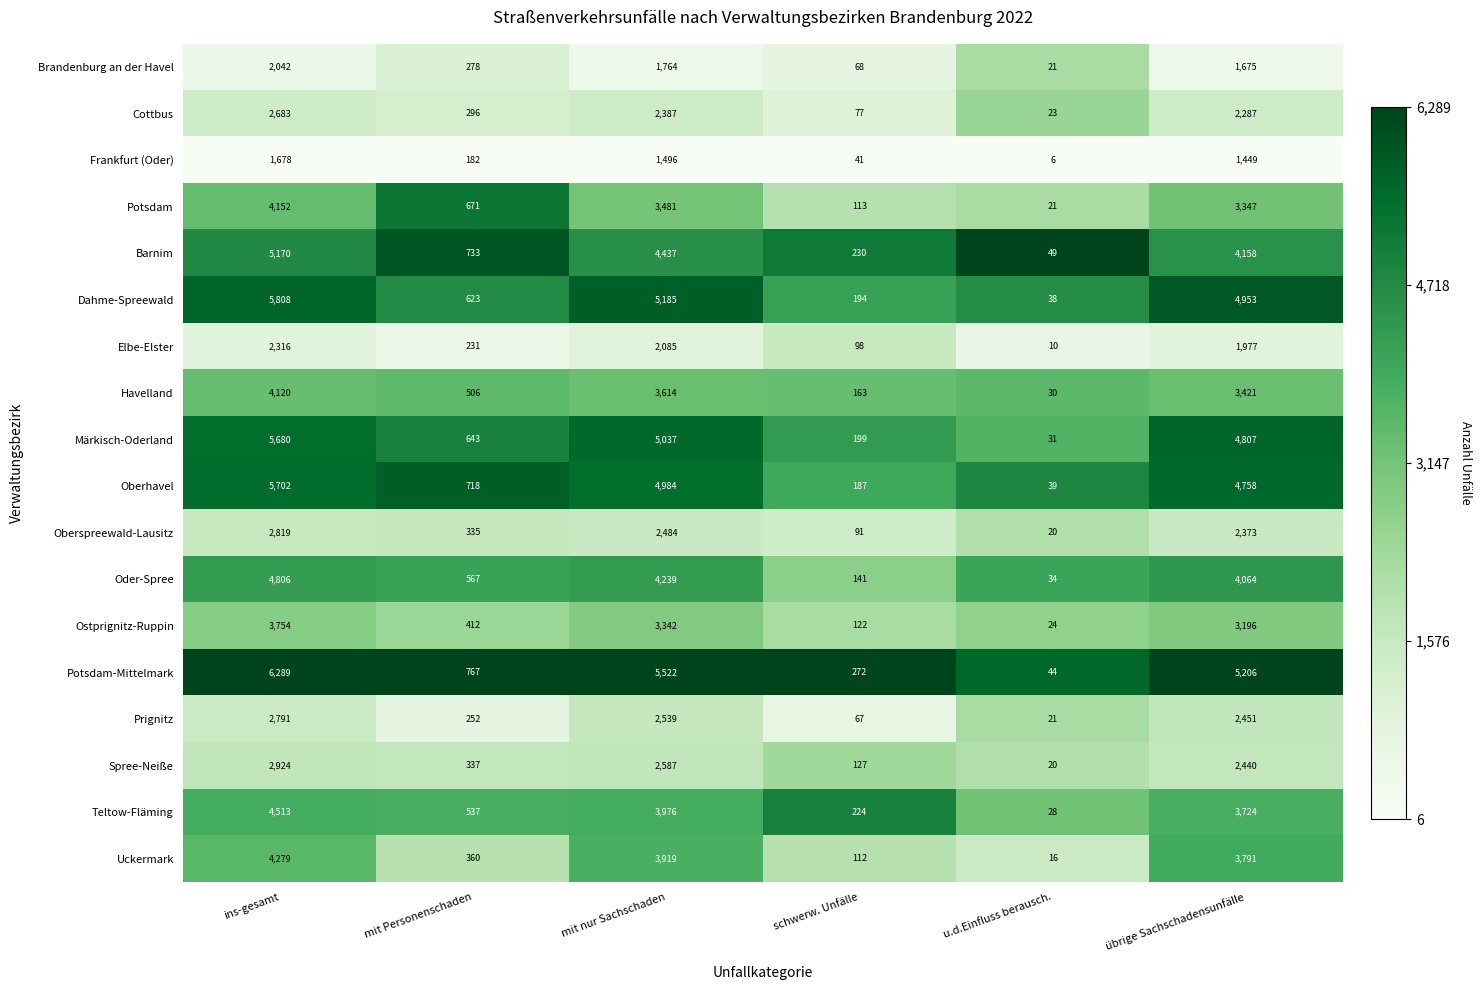

Which series has the largest total across all categories?

Potsdam-Mittelmark